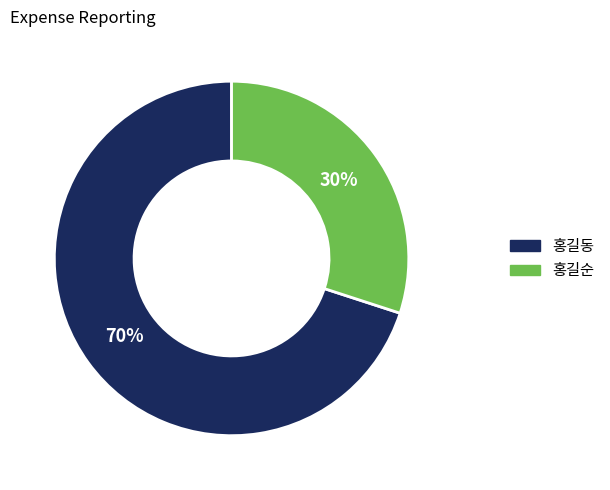

Is the sum of 홍길동 and 홍길순 greater than half?

Yes